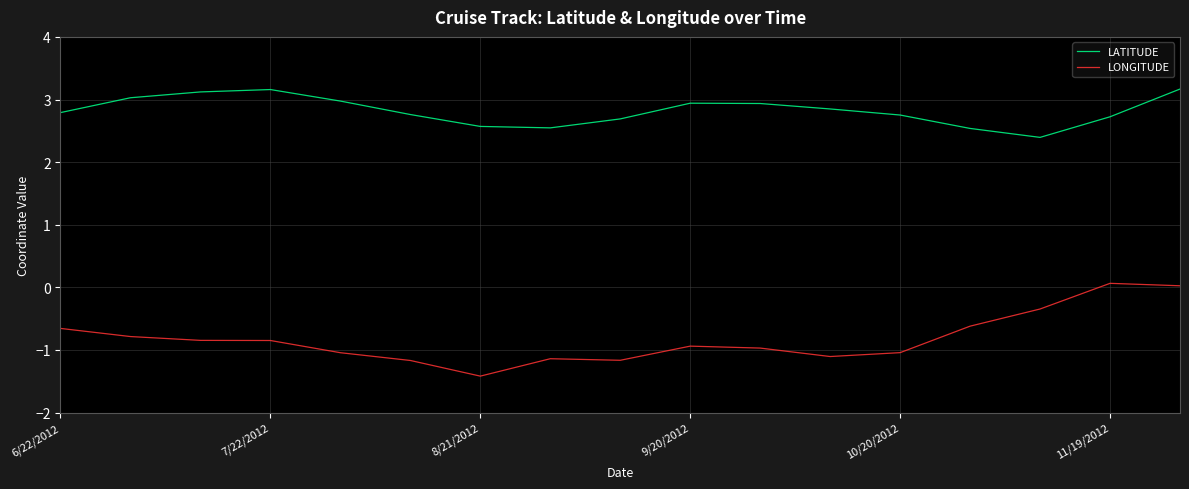

What is the maximum value for LATITUDE?

3.2